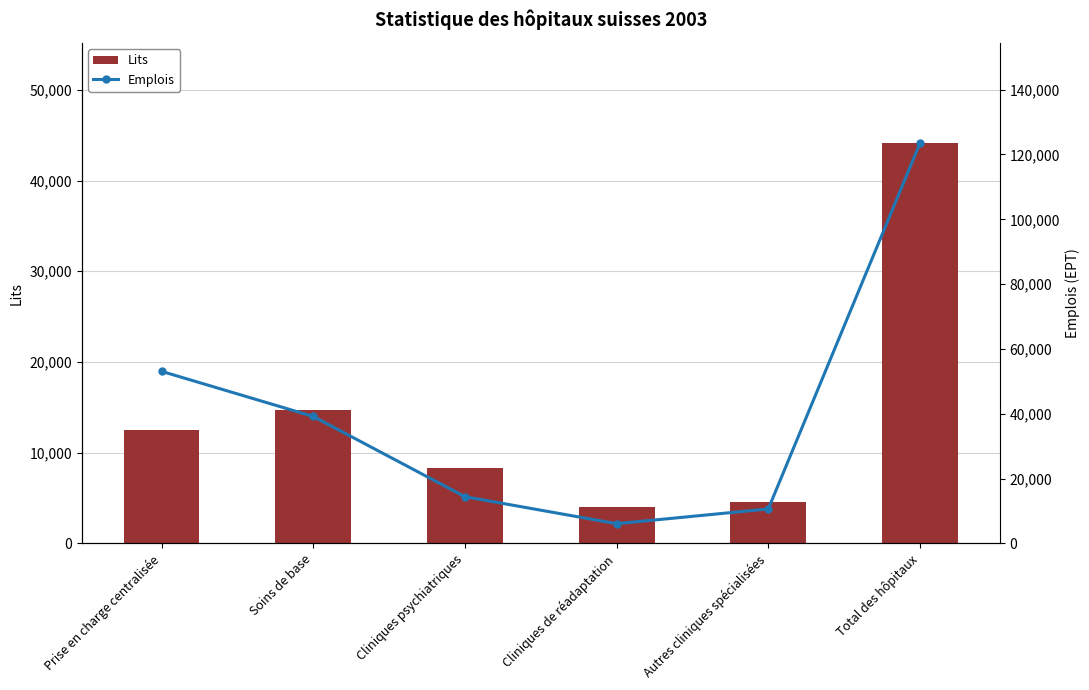

At which category is the sum across all series the highest?

Total des hôpitaux